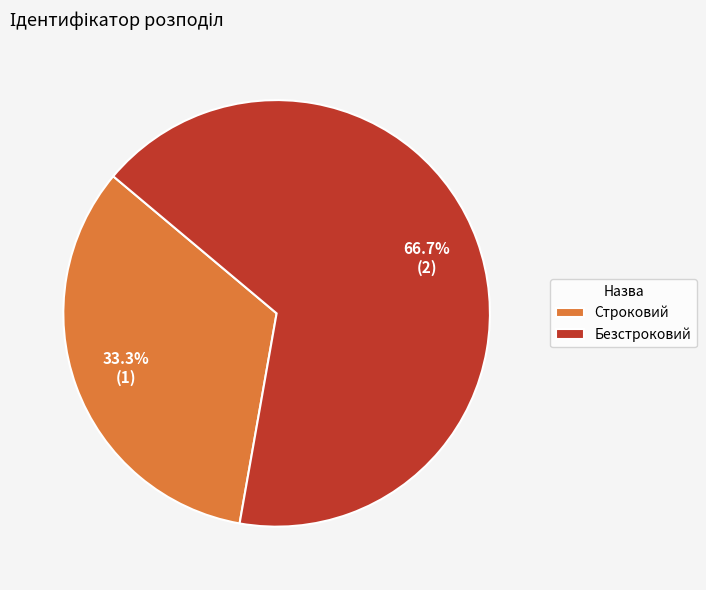

Which category has the smallest portion of the pie?

Строковий